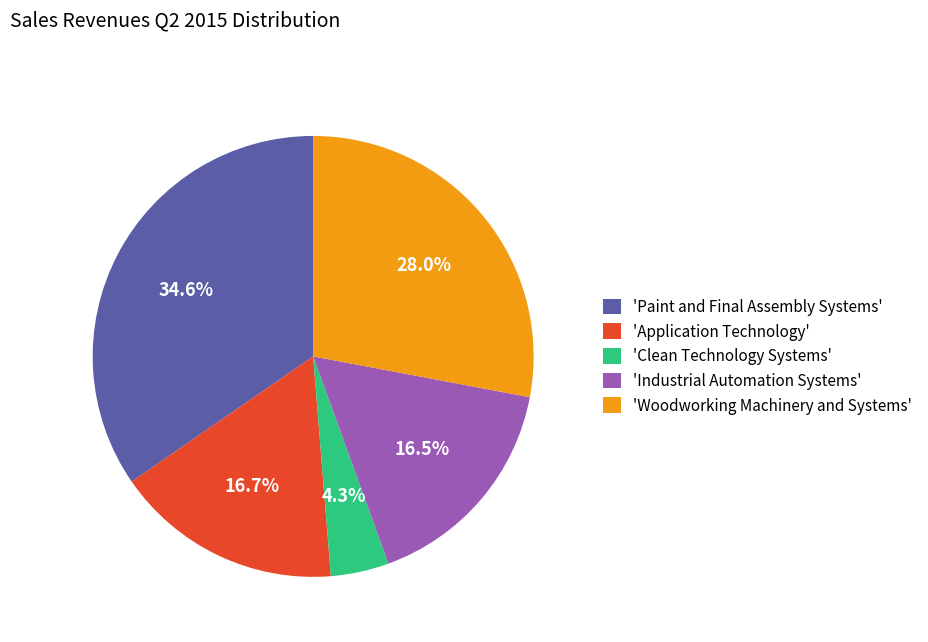

Which slice is the largest?

'Paint and Final Assembly Systems'